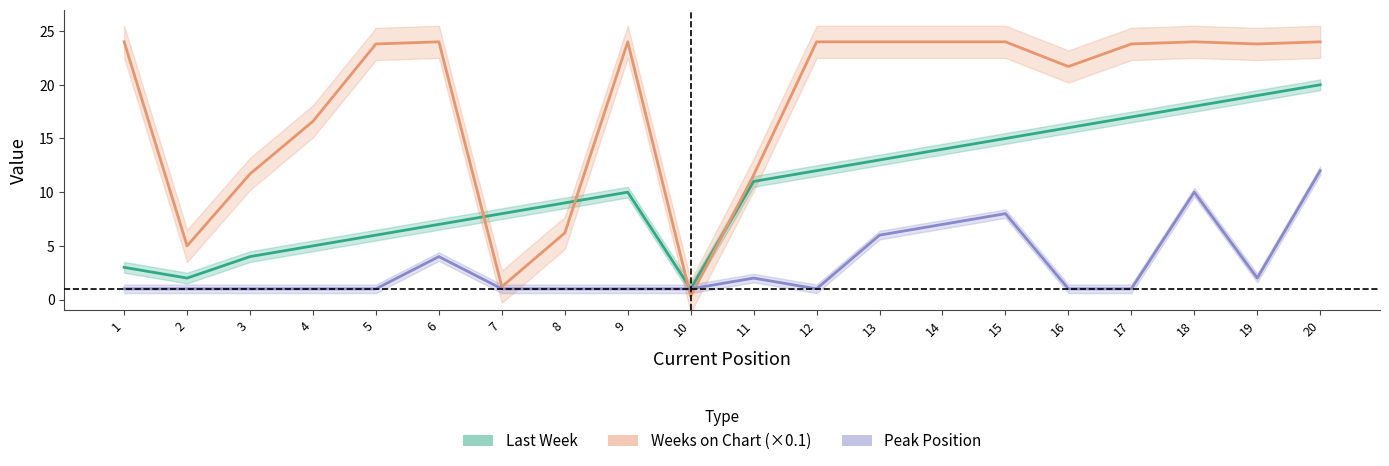

Rank the series by their maximum value, from lowest to highest.

Peak Position, Last Week, Weeks on Chart